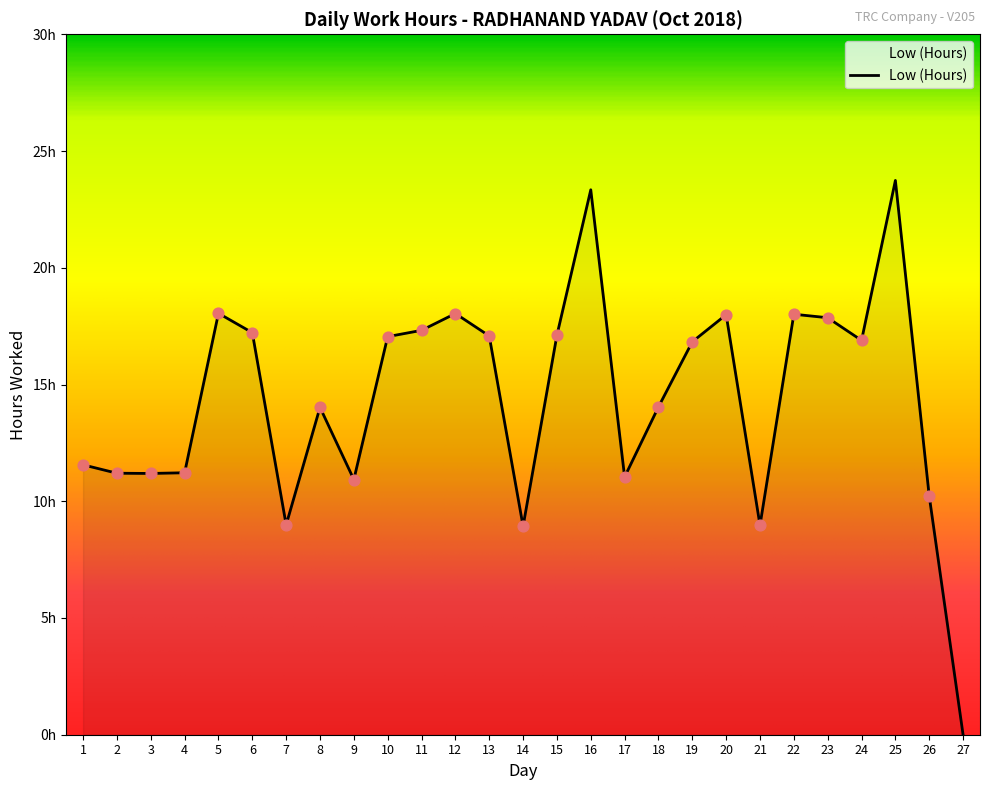

Which has a higher value, 4 or 14?

4